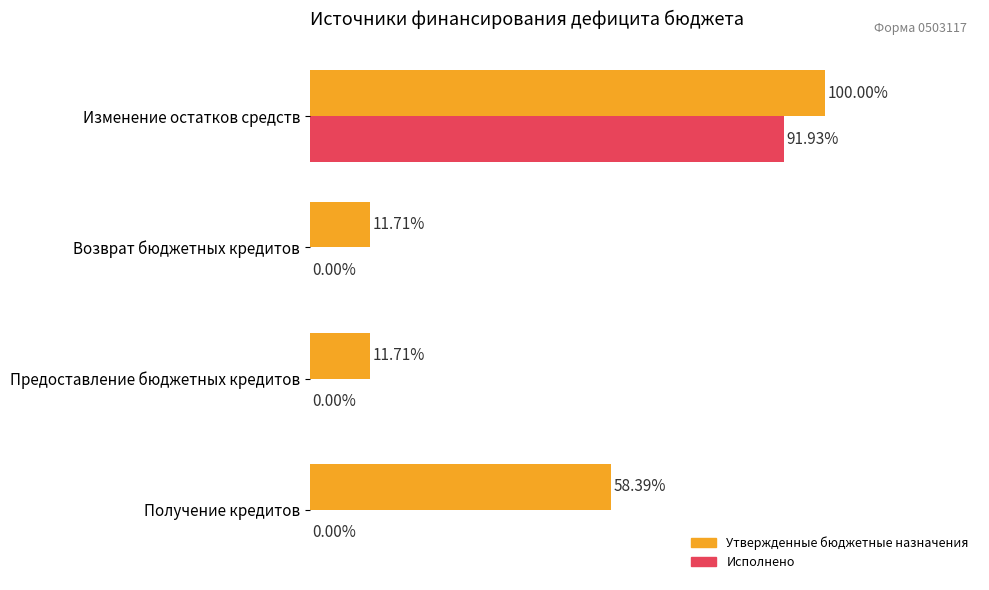

At which label does Утвержденные бюджетные назначения reach its peak?

Изменение остатков средств